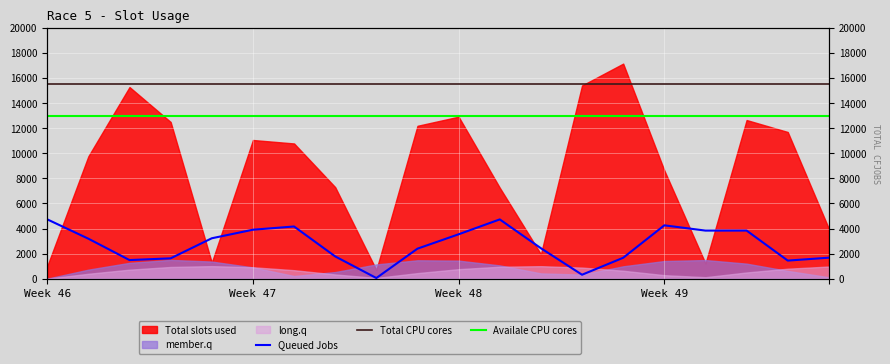

What is the total value across all series at 8?

28549.7